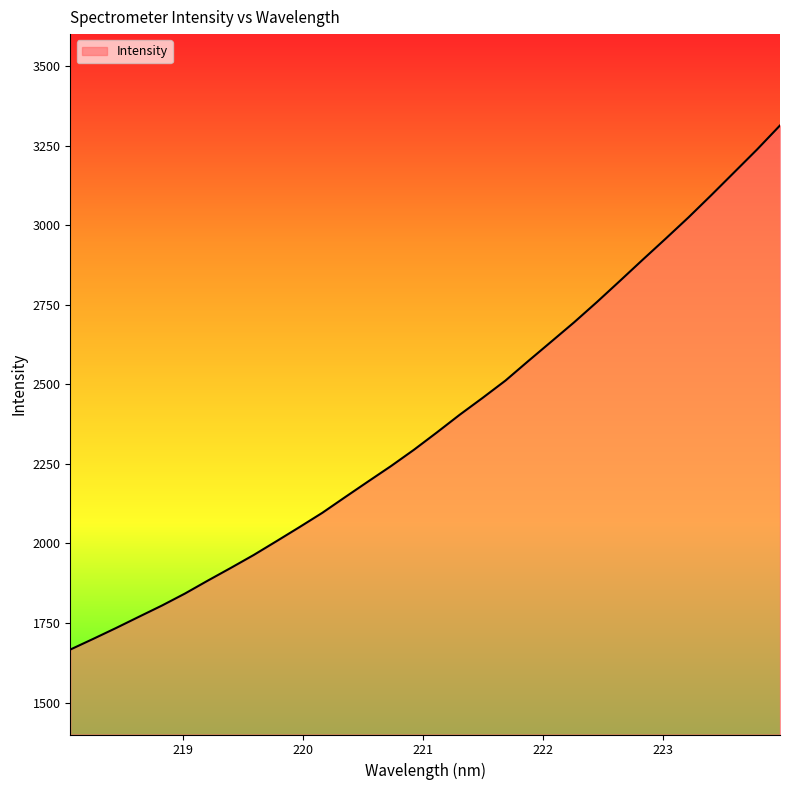

What is the difference between the maximum and minimum values?

1646.3